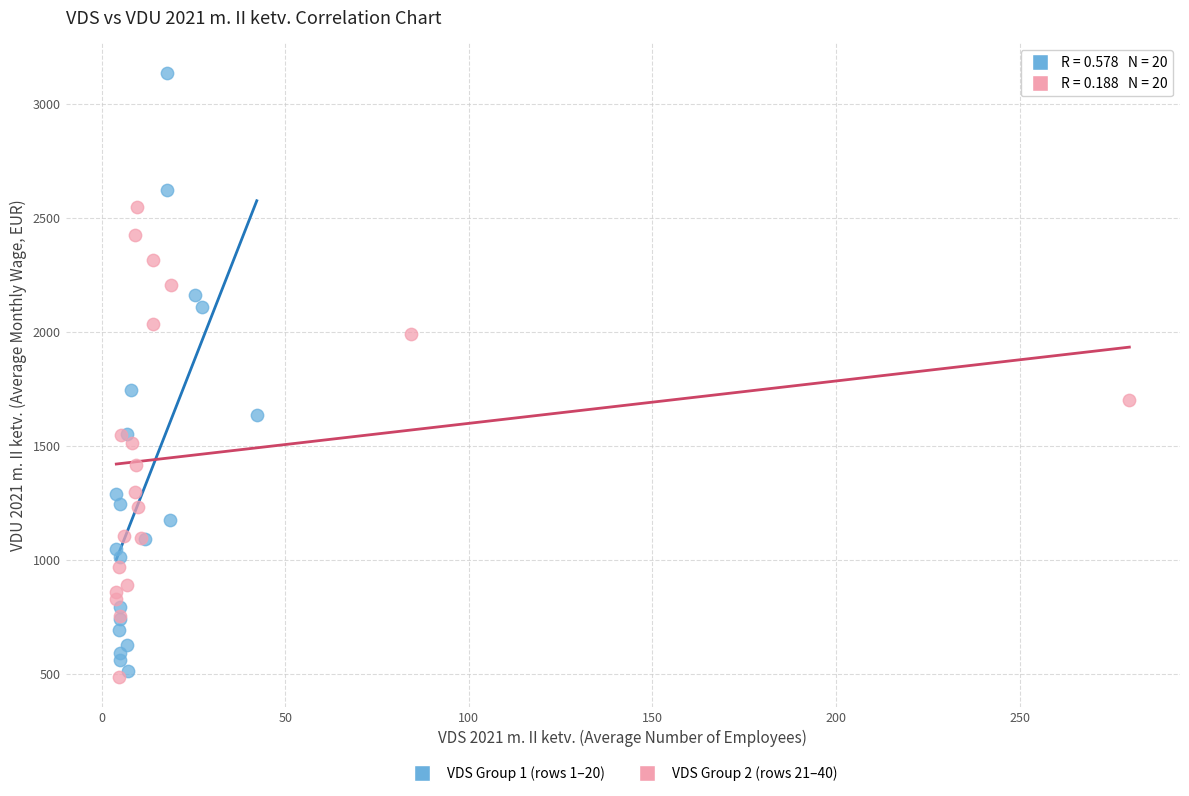

Which series has the largest Y range (max minus min)?

VDS Group 1 (rows 1–20)